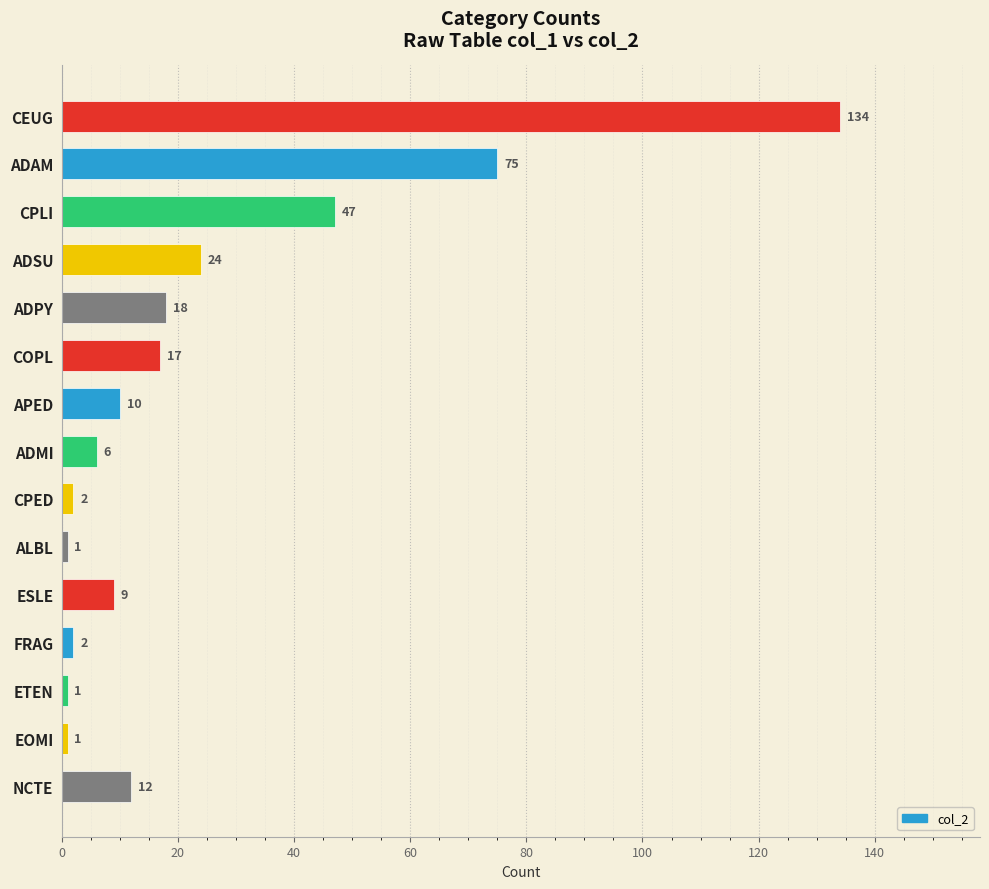

The value at ADSU is 9. True or false?

False